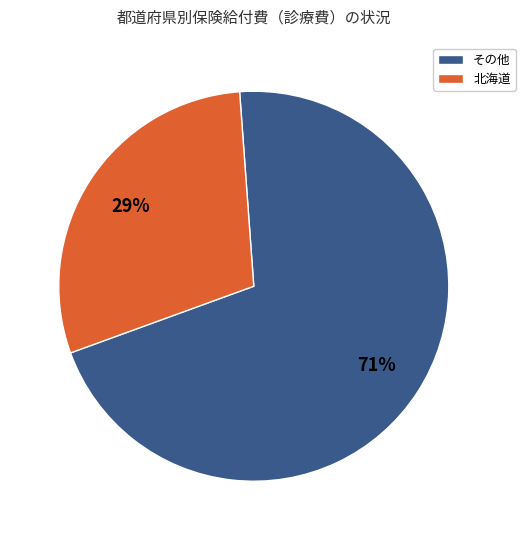

To the nearest percent, what is the average slice percentage?

50%